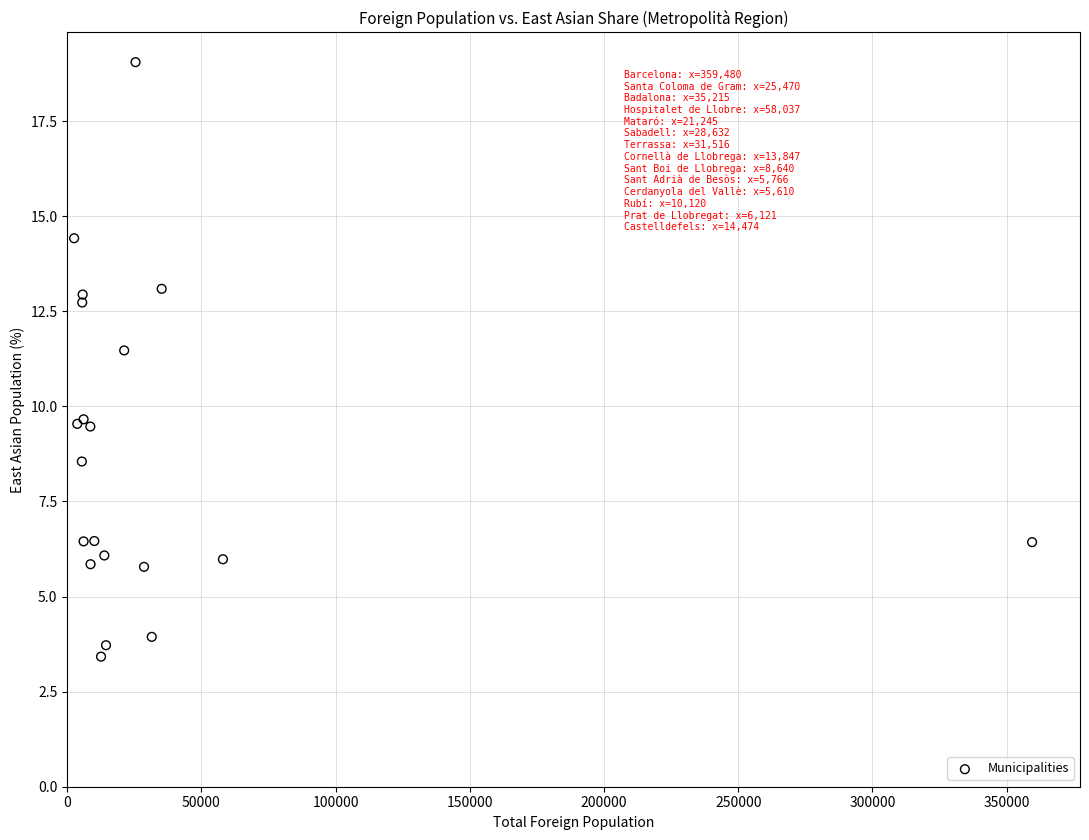

What Y value in the scatter plot is closest to 11?

11.5